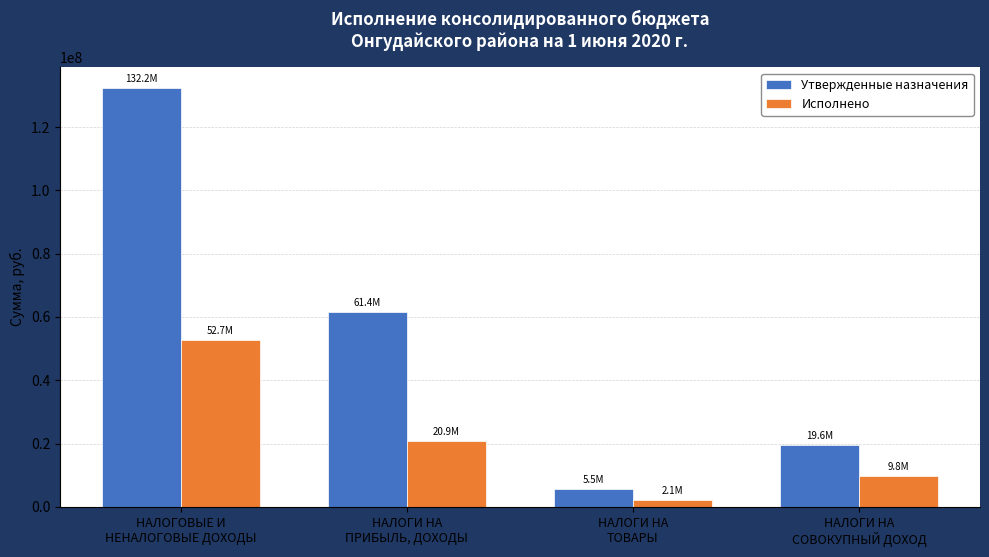

At which label does Утвержденные назначения first exceed 61445170?

НАЛОГОВЫЕ И
НЕНАЛОГОВЫЕ ДОХОДЫ